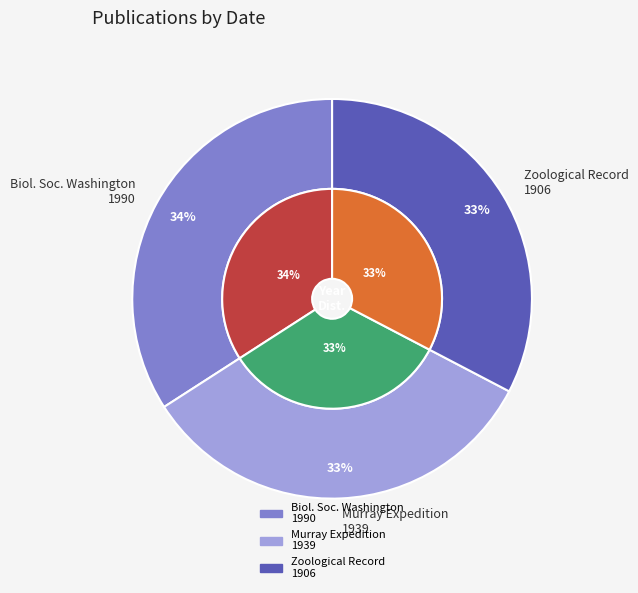

To the nearest percent, what percentage of the pie is Proceedings of the Biological Society of Washington (1990)?

34%